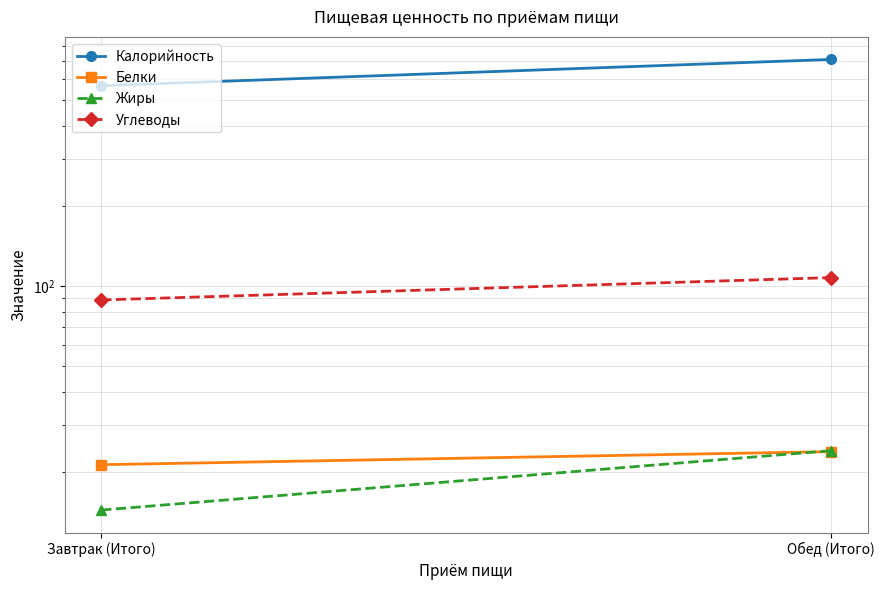

What is the spread (max minus min) of values at Завтрак (Итого)?

551.6